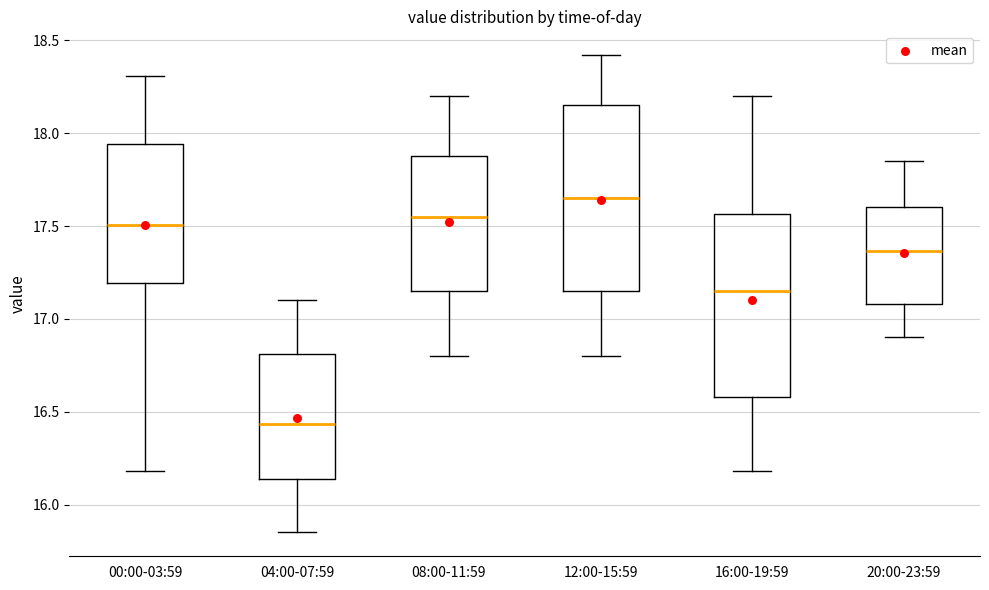

Reading left to right, read every box against the y-axis: the position of its median line, the range the box covers, and the ends of its whiskers. The values are not printed on the chart, so give them approximately, as read against the axis.

00:00-03:59: median 17.50, box 17.20 to 17.95, whiskers 16.20 to 18.30
04:00-07:59: median 16.45, box 16.15 to 16.80, whiskers 15.85 to 17.10
08:00-11:59: median 17.55, box 17.15 to 17.90, whiskers 16.80 to 18.20
12:00-15:59: median 17.65, box 17.15 to 18.15, whiskers 16.80 to 18.40
16:00-19:59: median 17.15, box 16.60 to 17.55, whiskers 16.20 to 18.20
20:00-23:59: median 17.35, box 17.10 to 17.60, whiskers 16.90 to 17.85